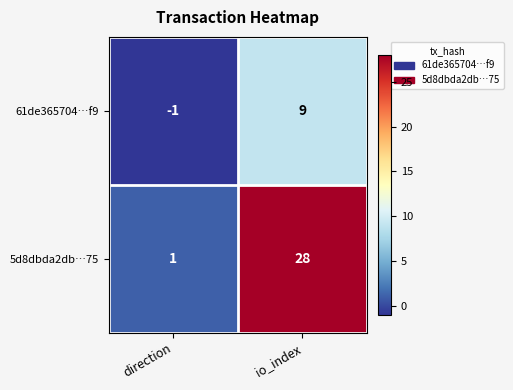

Reading left to right, transcribe all the data shown in this chart.

61de365704…f9: direction=-1	io_index=9
5d8dbda2db…75: direction=1	io_index=28